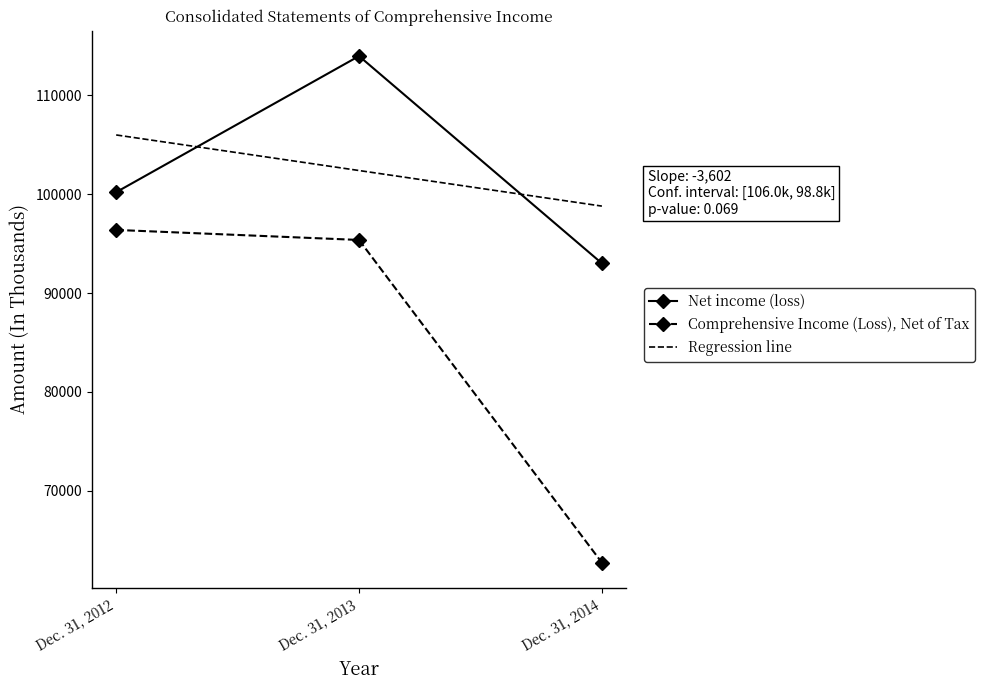

At which category is the sum across all series the highest?

Dec. 31, 2013